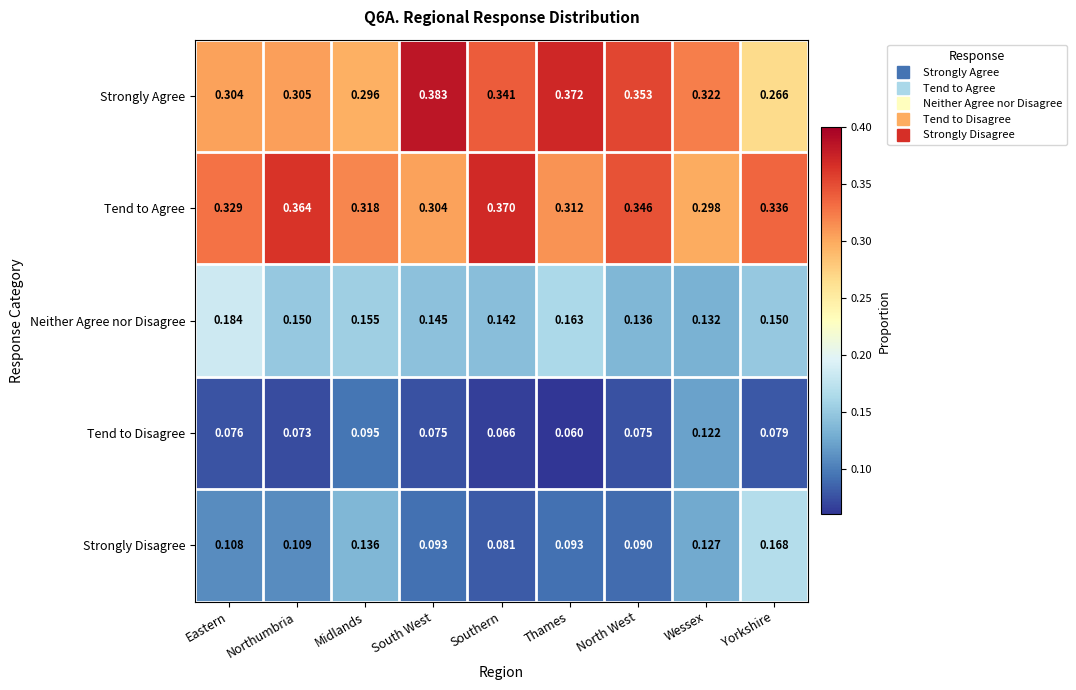

List the series in order of their peak value, lowest first.

Tend to Disagree, Strongly Disagree, Neither Agree nor Disagree, Tend to Agree, Strongly Agree